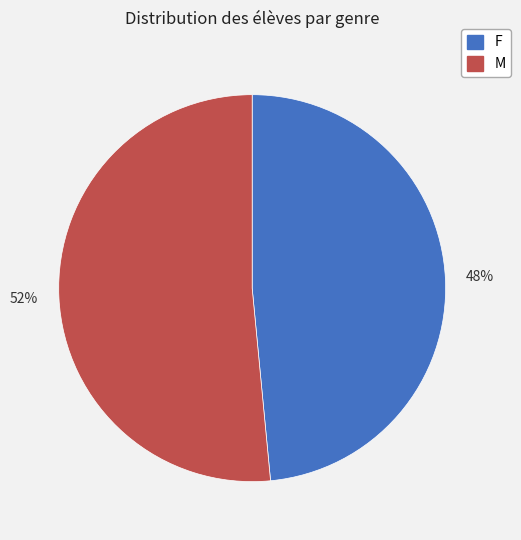

What is the majority slice?

M